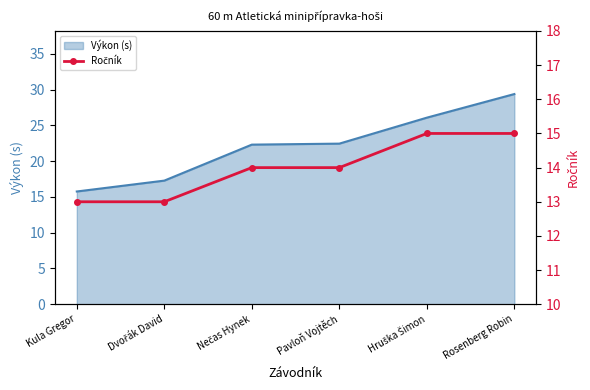

How many values exceed 14?

2